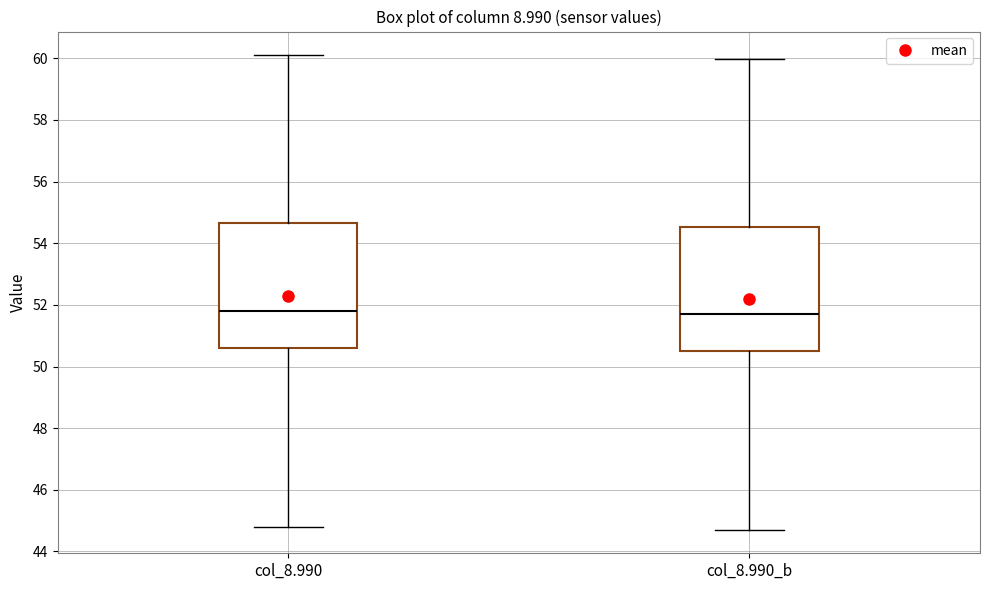

Reading left to right, transcribe this box plot: for each box, give where its median line is, the range the box spans, and where its two whiskers end, as read against the y-axis. The values are not printed on the chart, so give them approximately, as read against the axis.

col_8.990: median 51.8, box 50.6 to 54.6, whiskers 44.8 to 60.2
col_8.990_b: median 51.6, box 50.4 to 54.6, whiskers 44.8 to 60.0